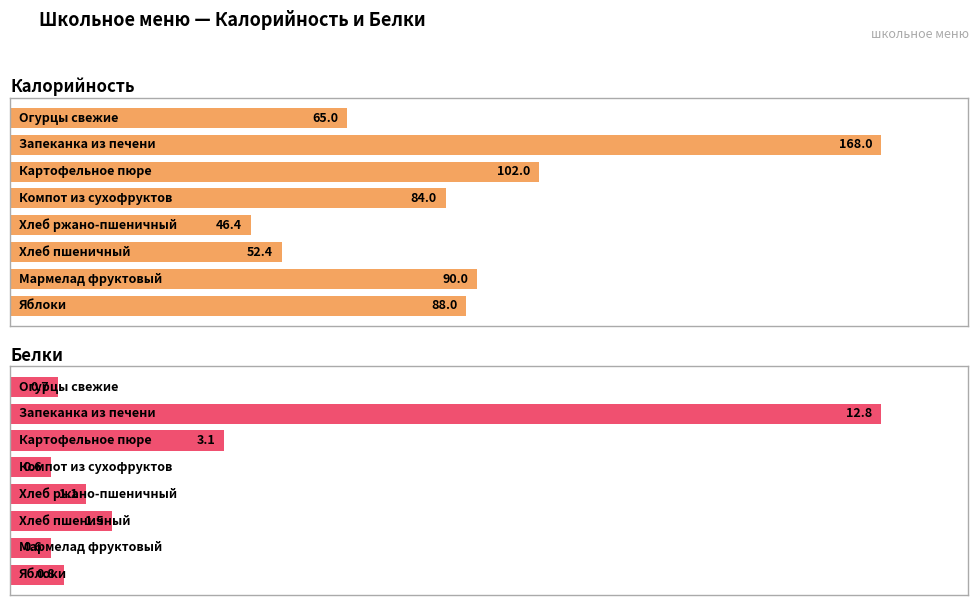

What is the sum of all Калорийность values?

695.8